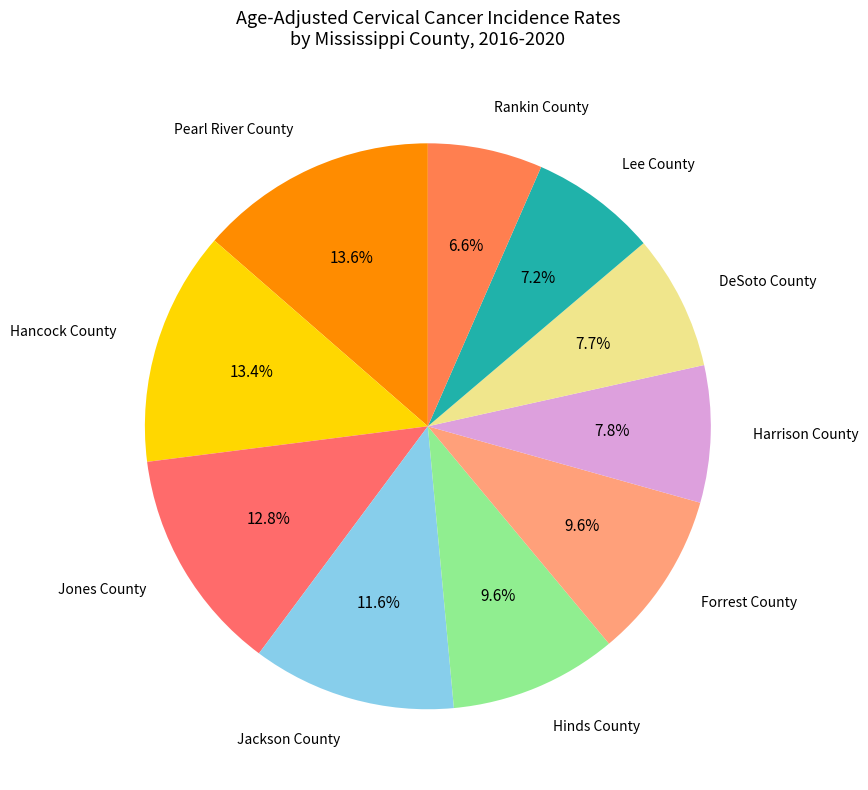

Does any single category account for the majority?

No